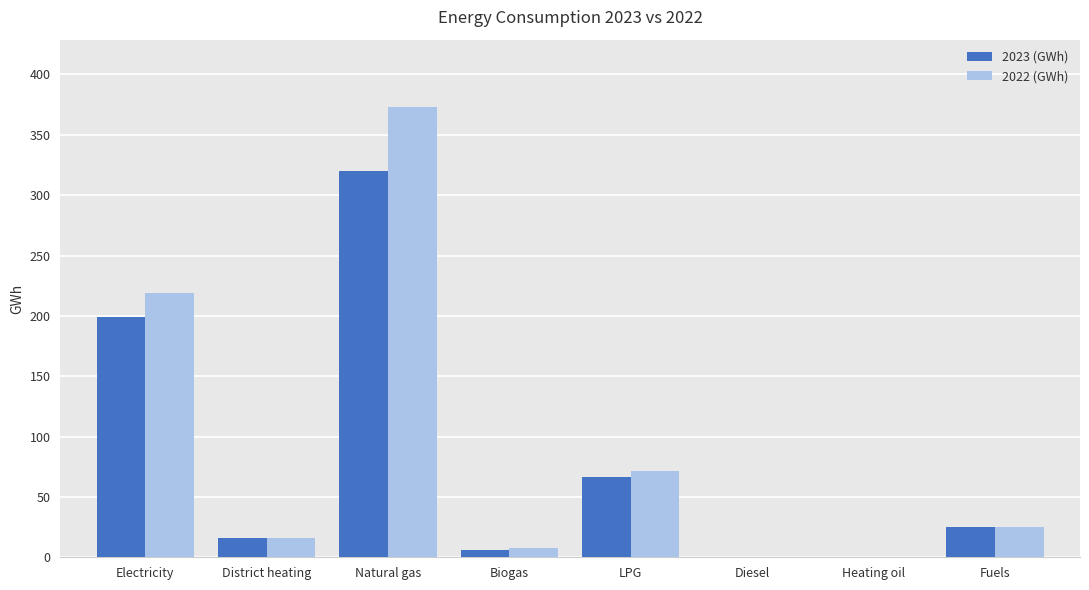

What is the total value across all series at District heating?

31.5